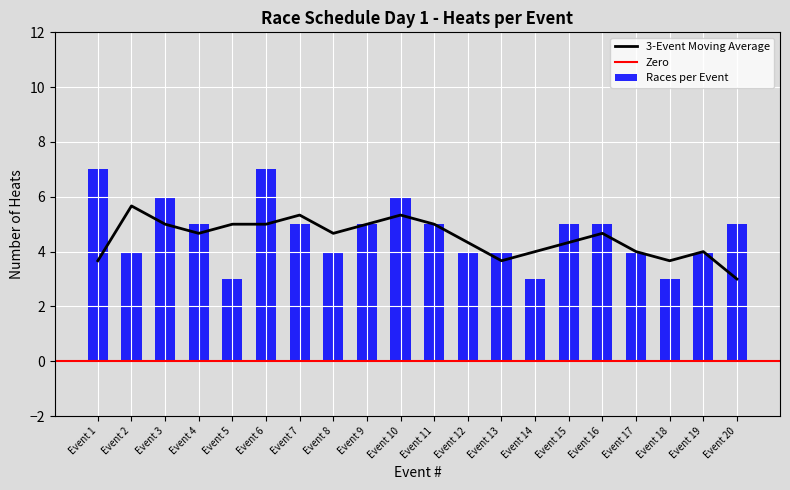

Count the number of values greater than 5.

4